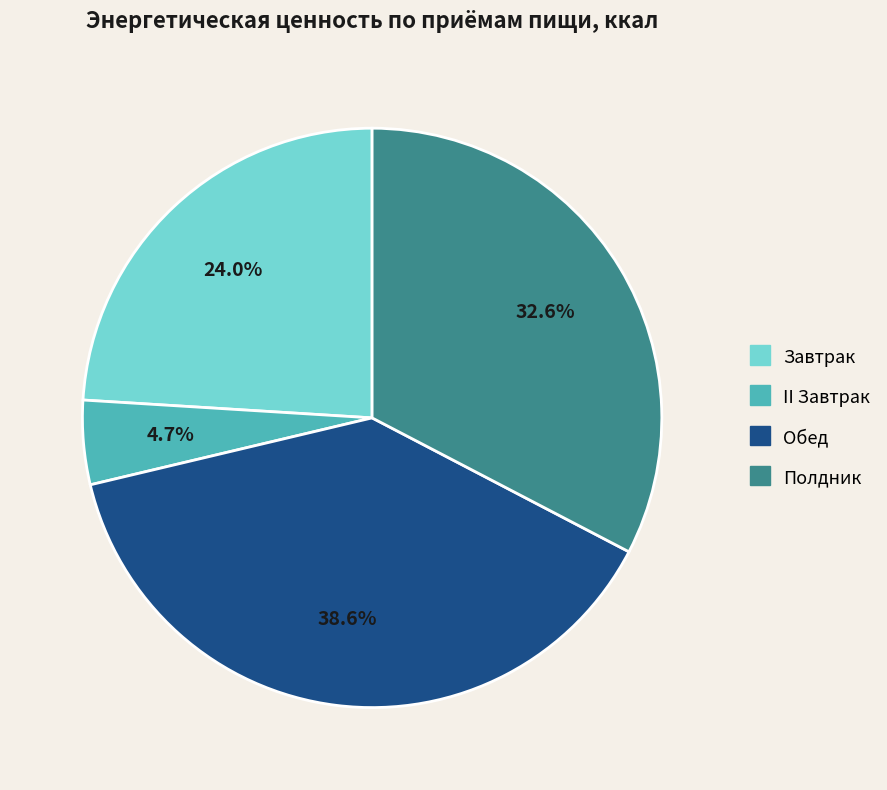

What is the ratio of the value at Завтрак to the value at Обед?

0.6